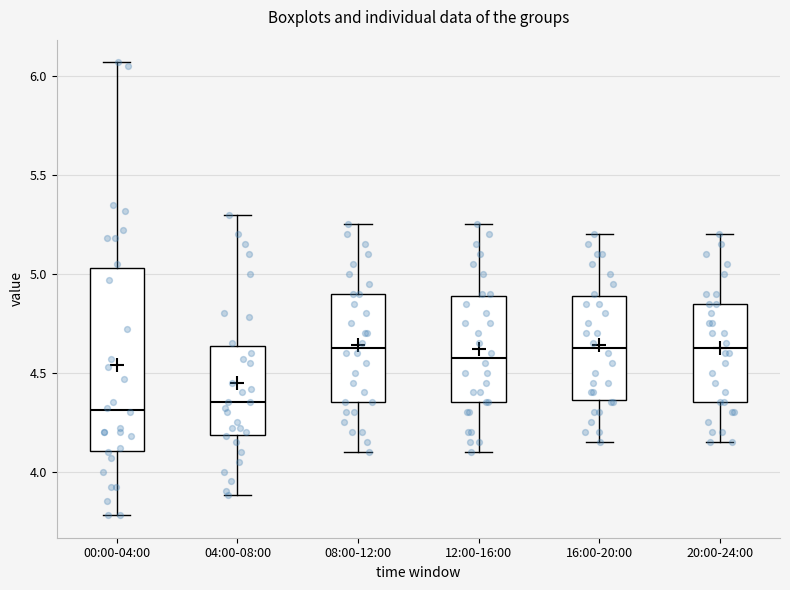

Where does the median line of the box for 00:00-04:00 sit on the y-axis? The values are not printed on the chart, so give them approximately, as read against the axis.

4.30